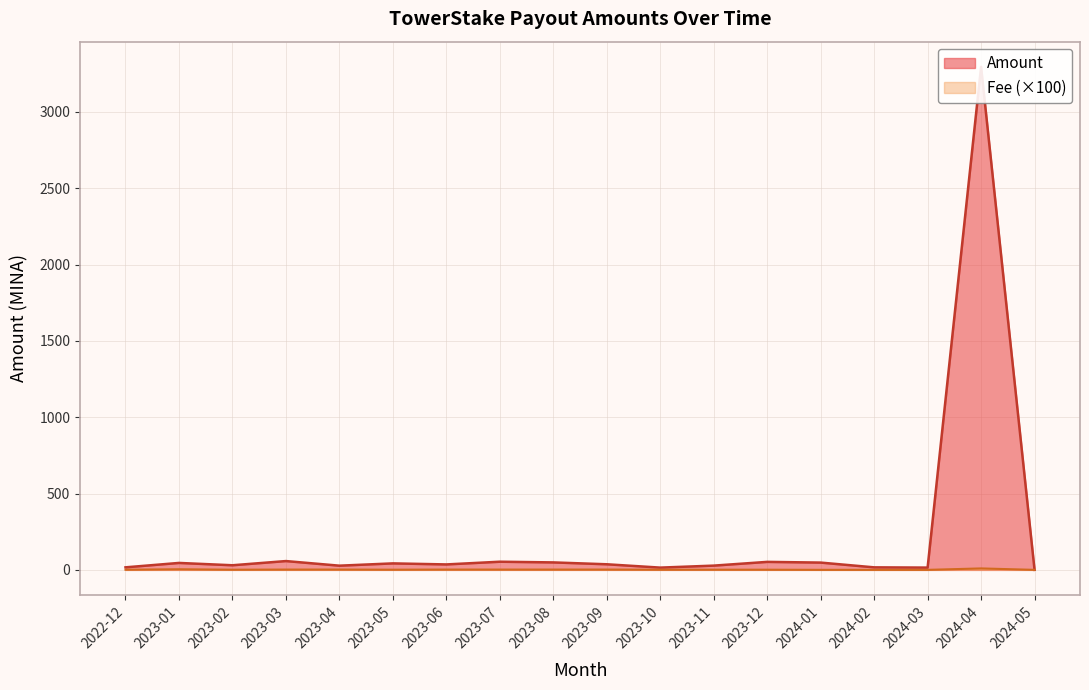

Where does the Amount series first go above 36?

2023-01